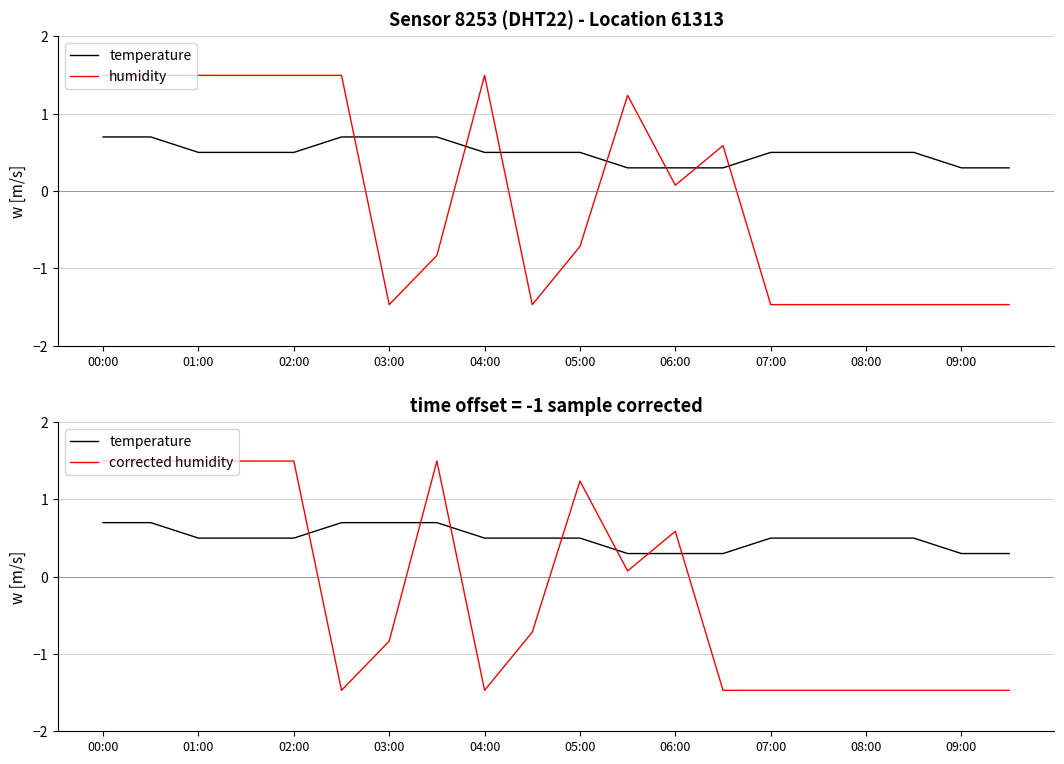

How many temperature (scaled) values are between 0 and 1?

20